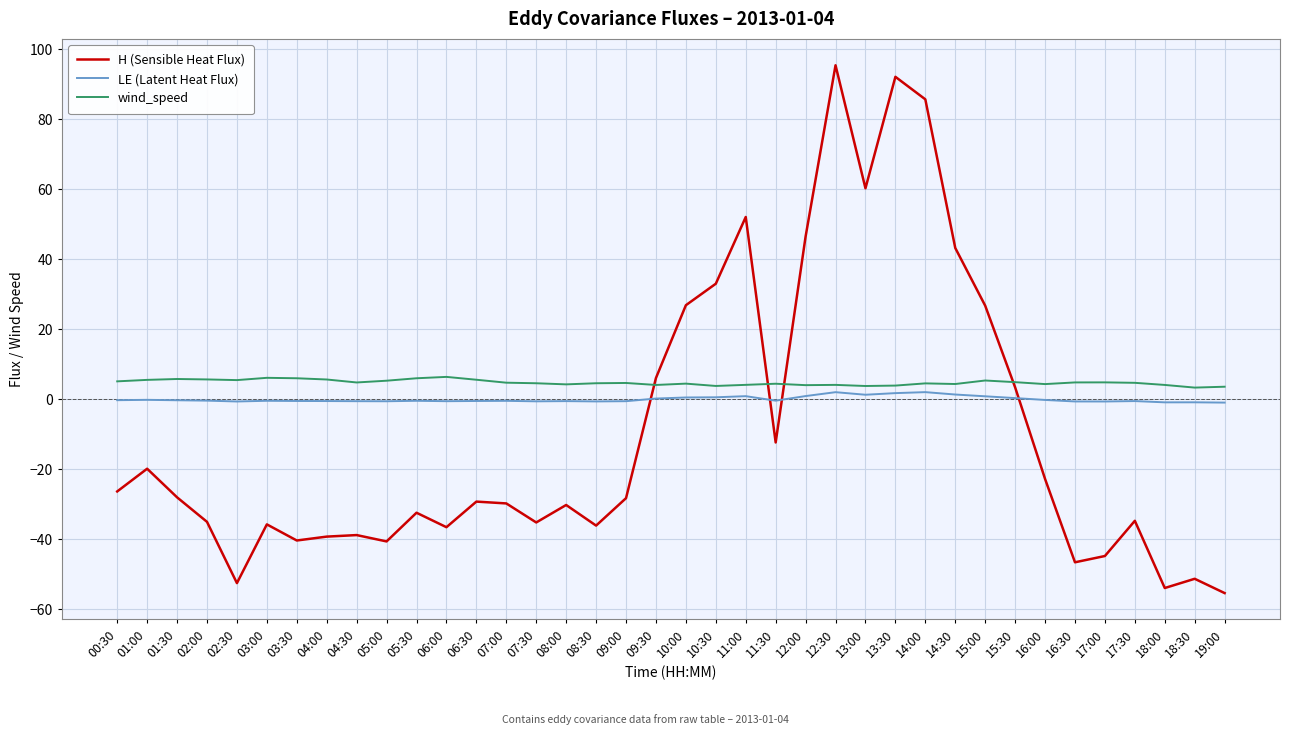

How many lines are shown in the chart?

3